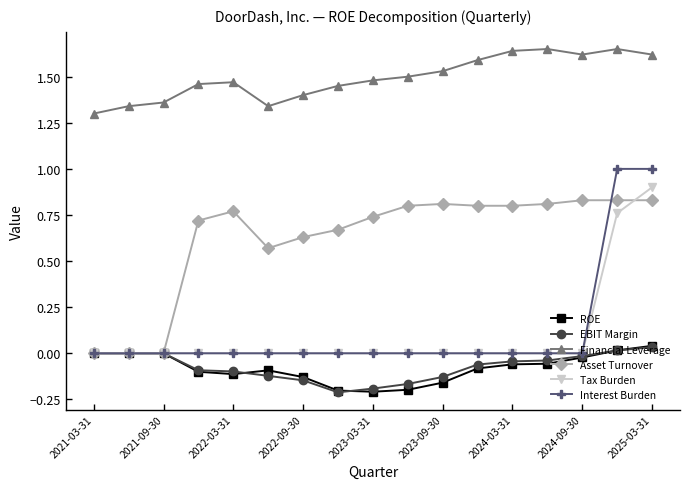

At how many categories does at least one series exceed 1?

17